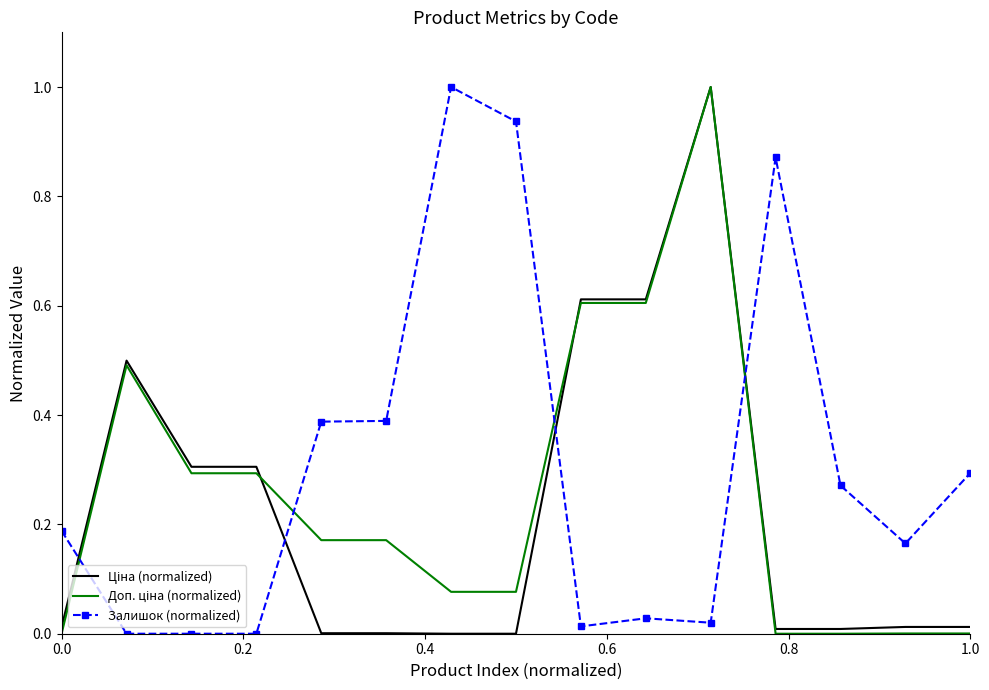

What is the maximum value shown in the chart?

1.0